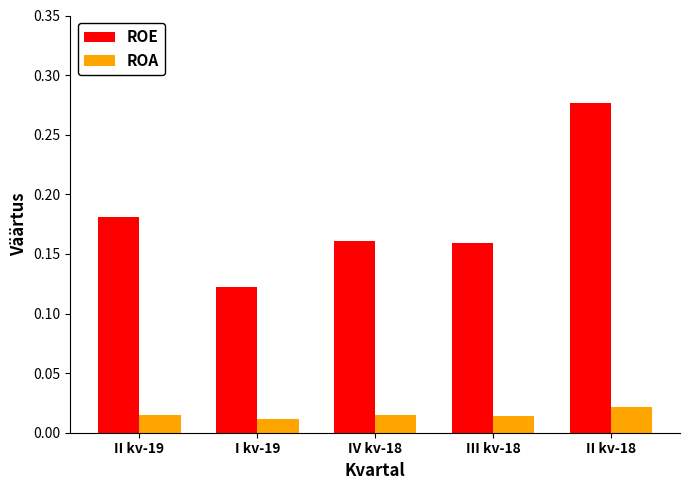

Which series has the largest total across all categories?

ROE